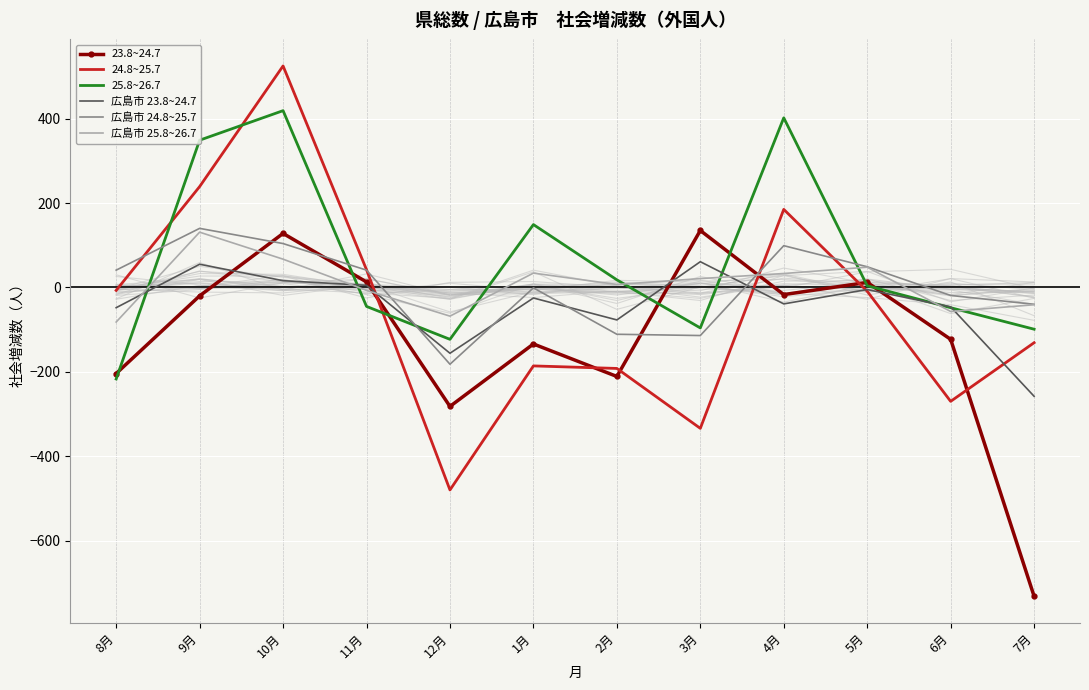

Between 11月 and 6月, which series saw the biggest shift?

24.8~25.7